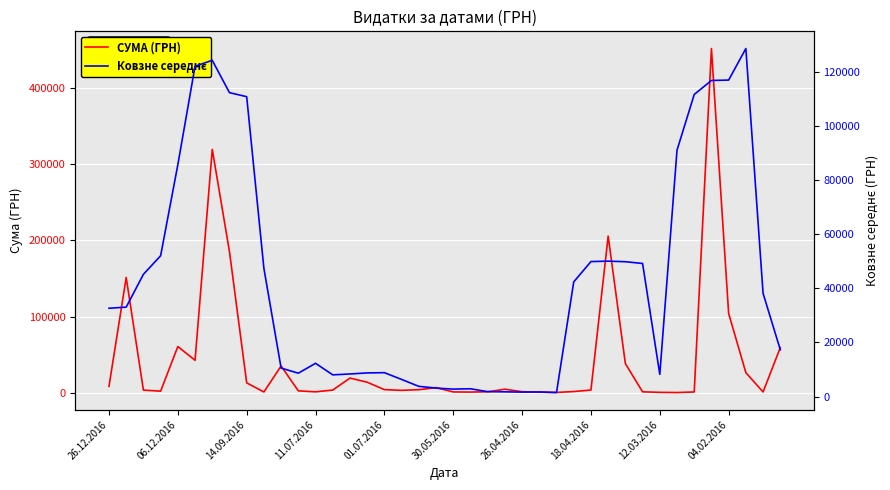

What is the maximum value for СУМА (ГРН)?

452100.0